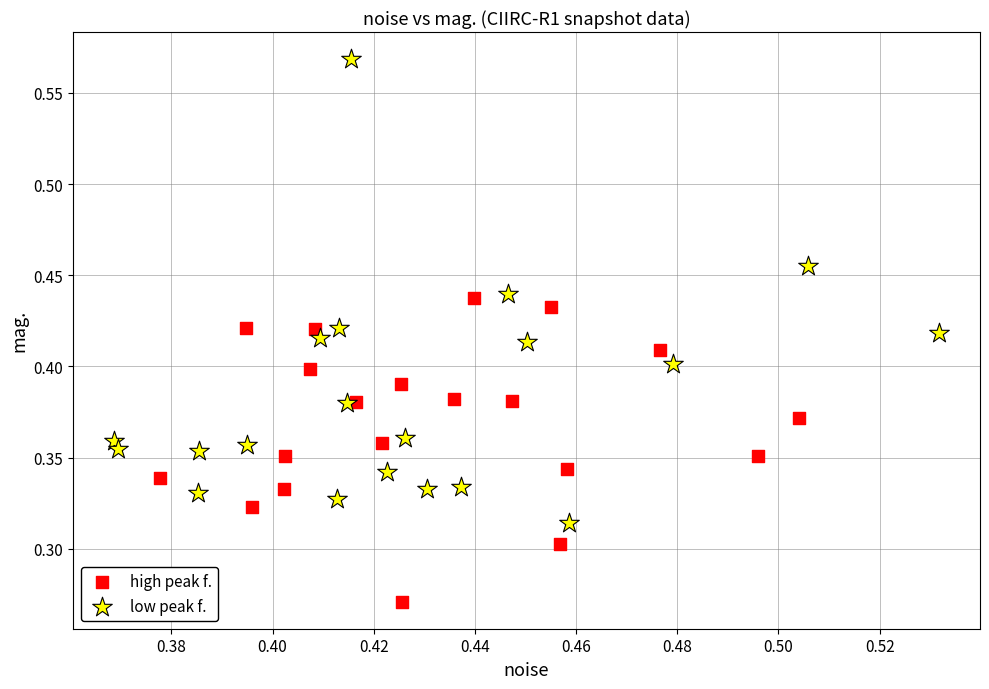

Which series contains the highest Y value?

low peak f.